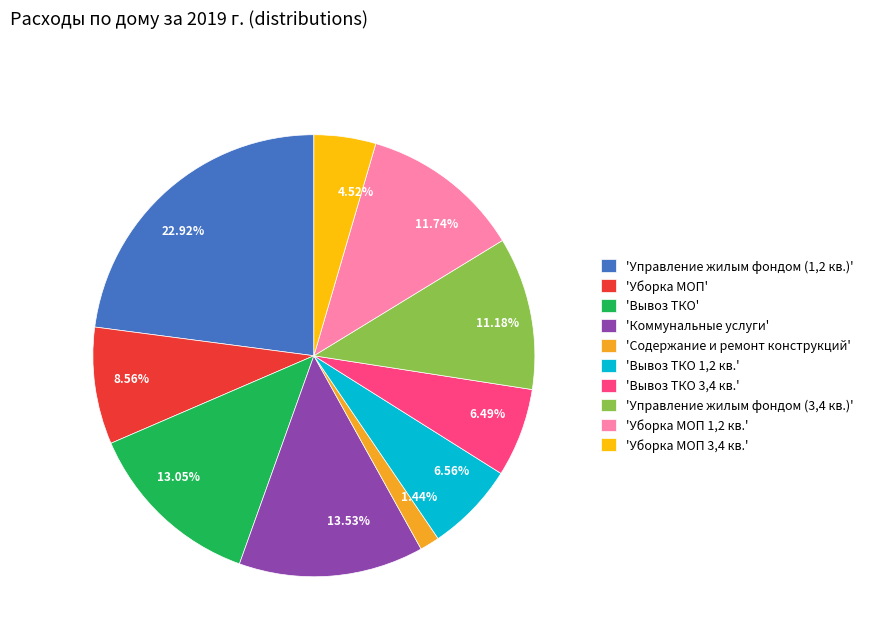

Is there a majority slice in this chart?

No